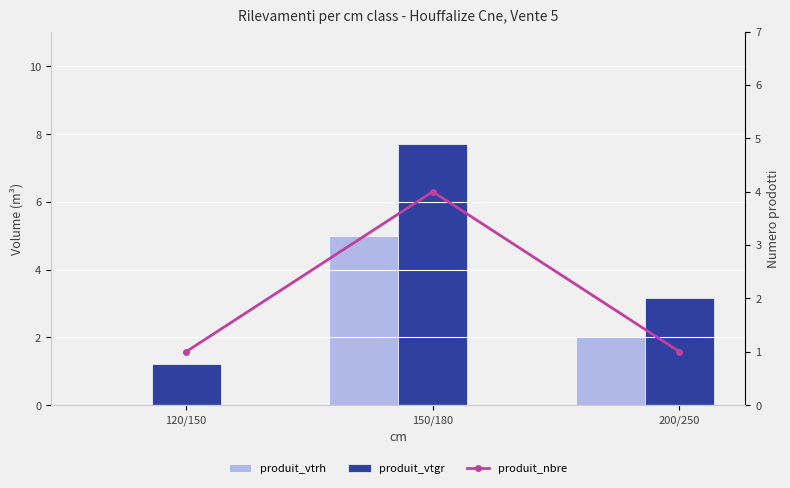

The produit_nbre series shows 4.0 at 150/180. True or false?

True